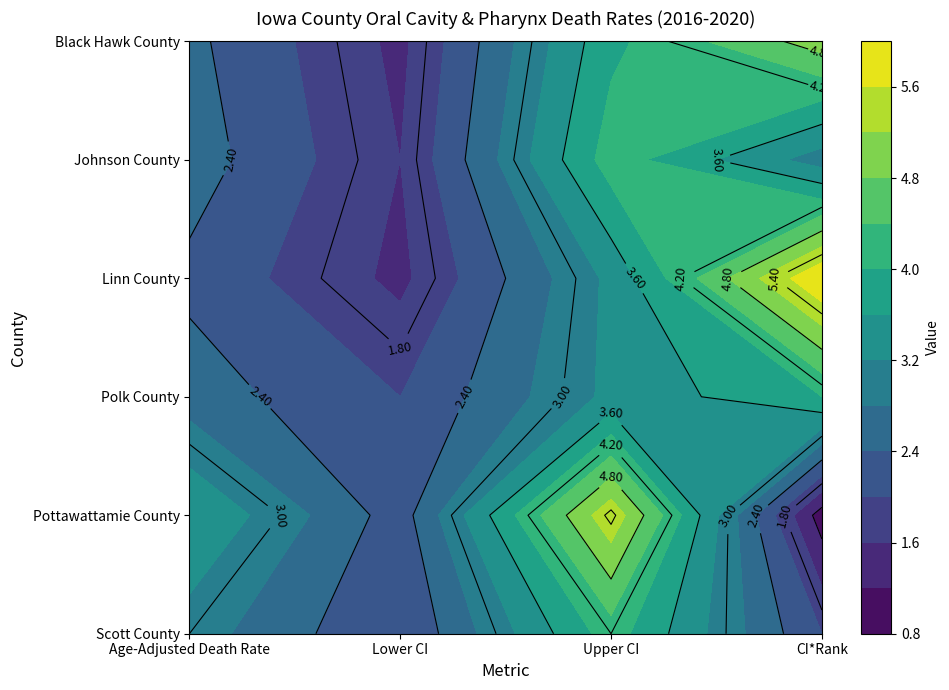

What is the total value across all series at Upper CI?

24.4